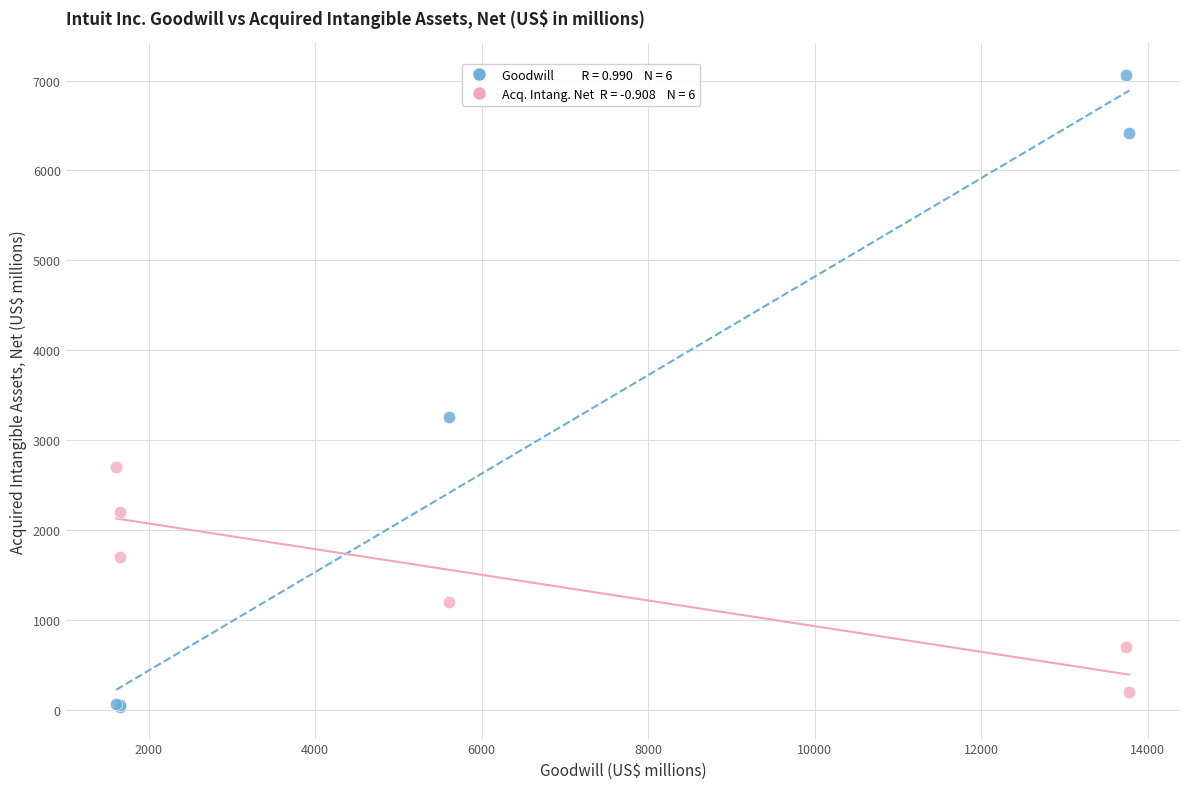

Across all series, what Y value is closest to 3544?

3252